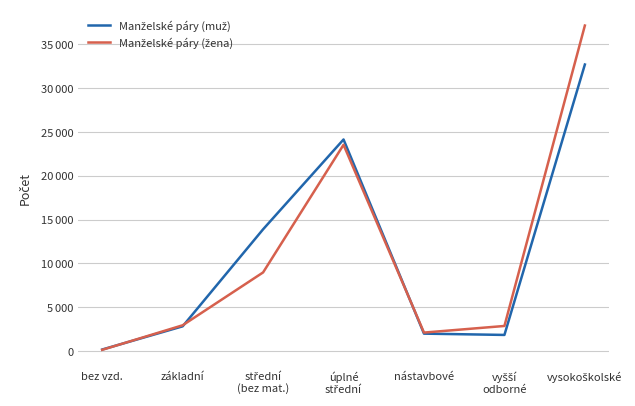

Which series has the largest range (max minus min)?

Manželské páry (žena)